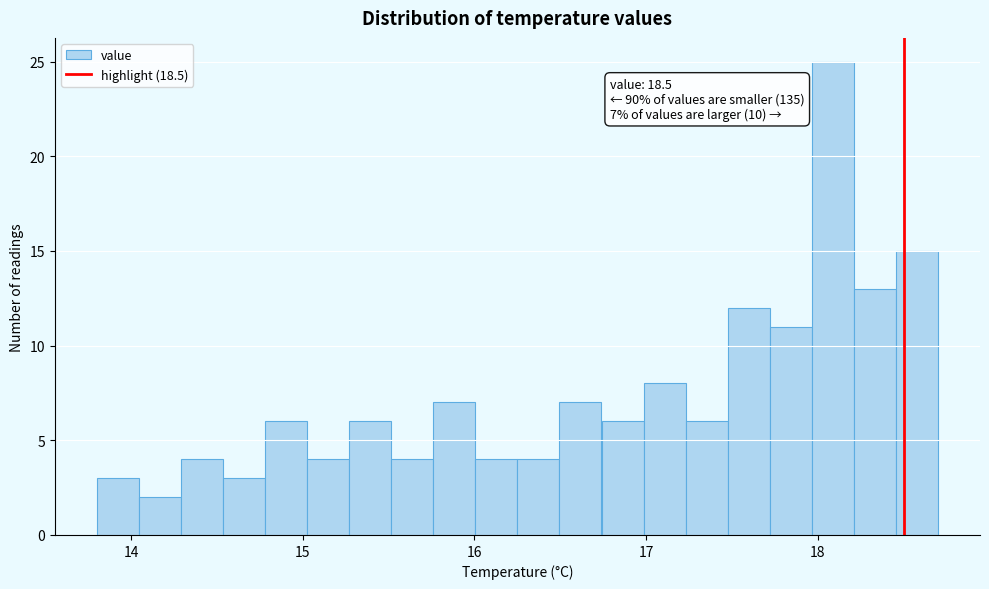

Read against the x-axis, roughly where is the centre of the tallest bar?

18.1